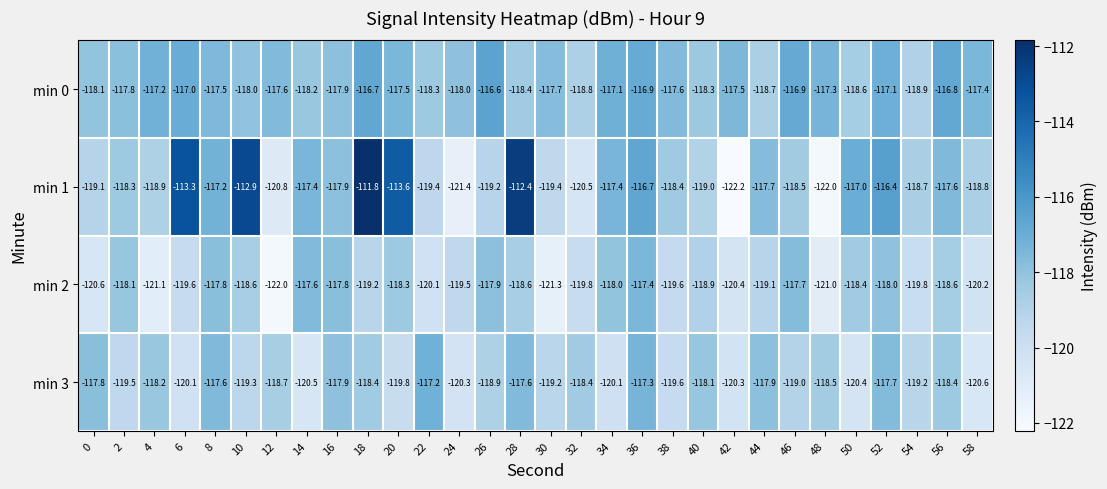

Between 16 and 18, which series saw the biggest shift?

min 1